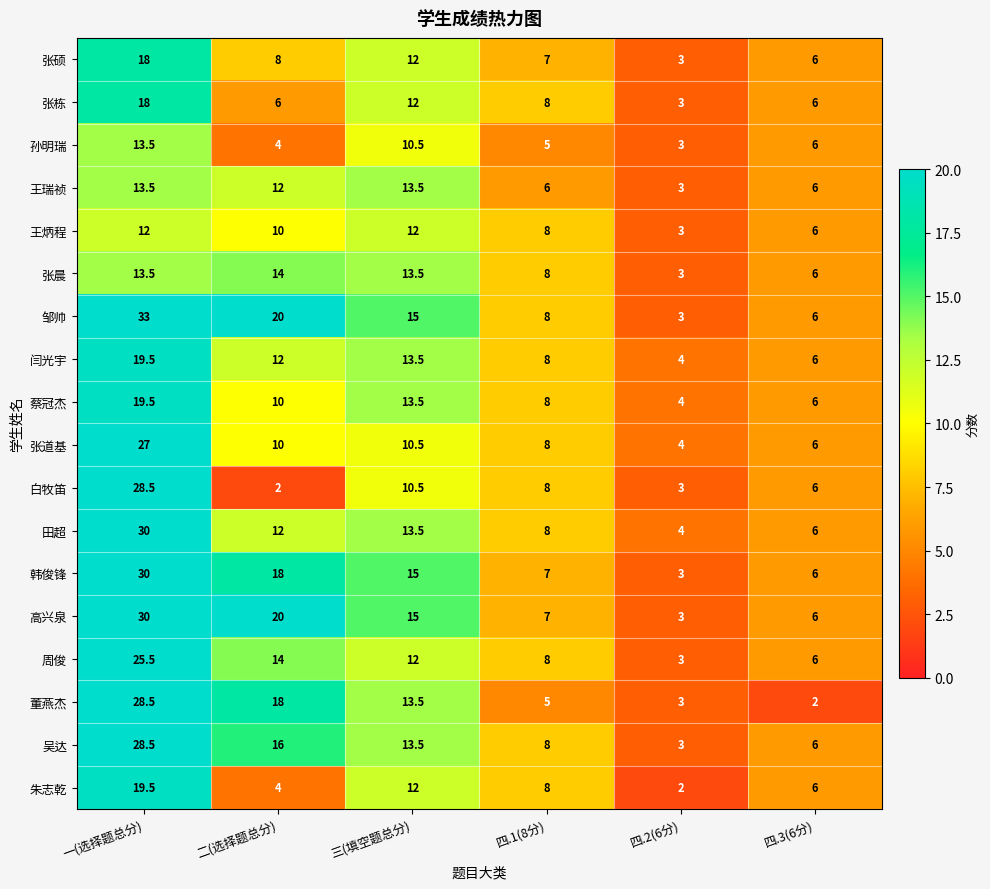

How many categories are shown in the chart?

6